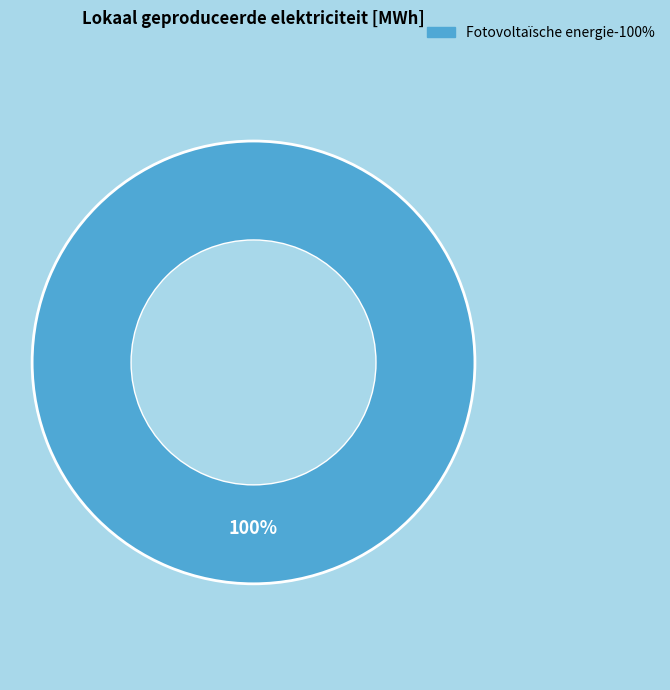

Is there any slice that represents more than half of the pie?

Yes